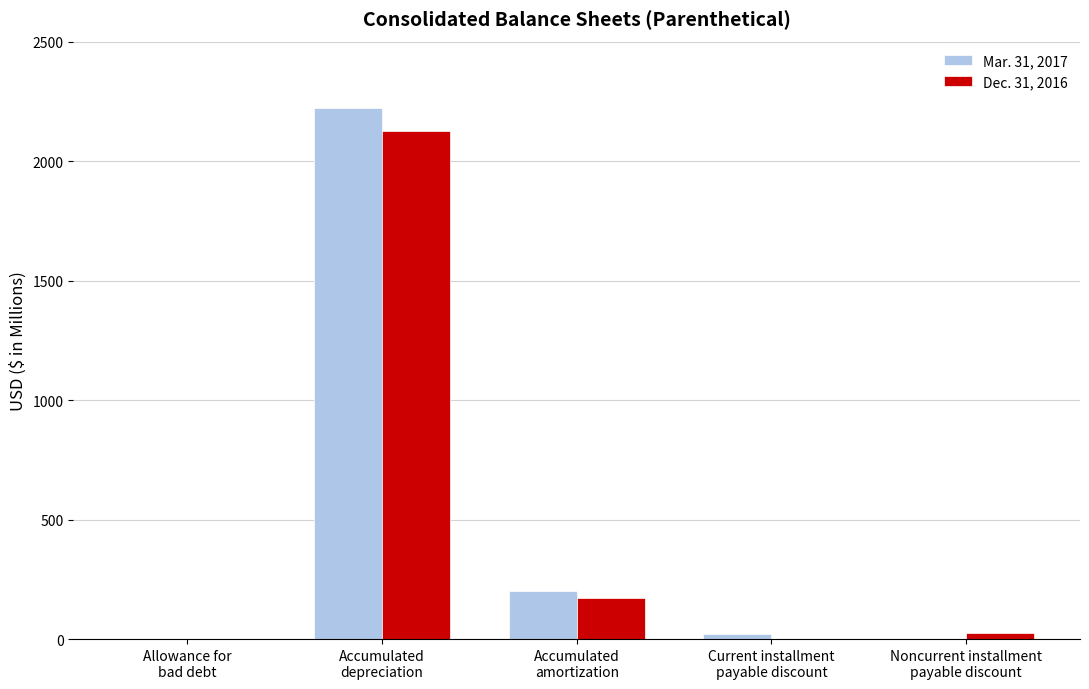

What is the total value across all series at Accumulated
amortization?

372.7